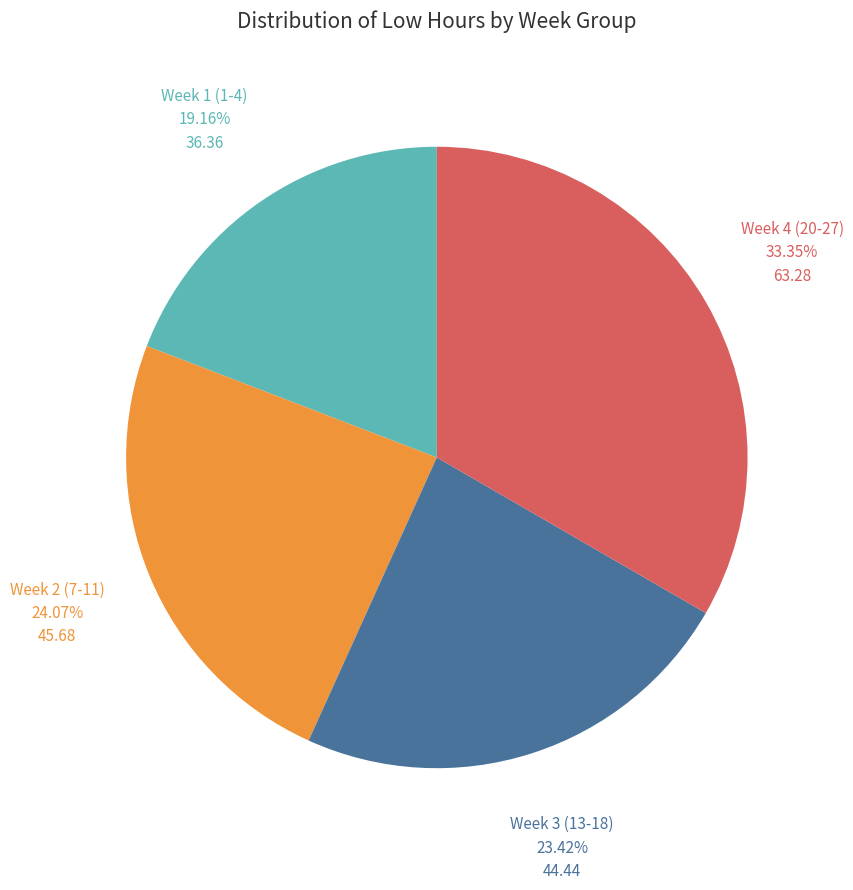

Does any single category account for the majority?

No